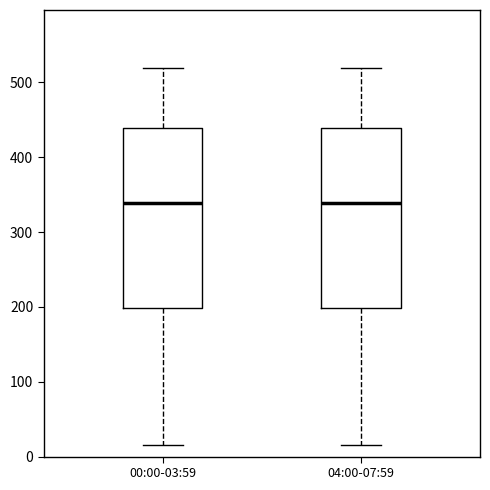

Reading left to right, read every box against the y-axis: the position of its median line, the range the box covers, and the ends of its whiskers. The values are not printed on the chart, so give them approximately, as read against the axis.

00:00-03:59: median 340, box 200 to 440, whiskers 20 to 520
04:00-07:59: median 340, box 200 to 440, whiskers 20 to 520